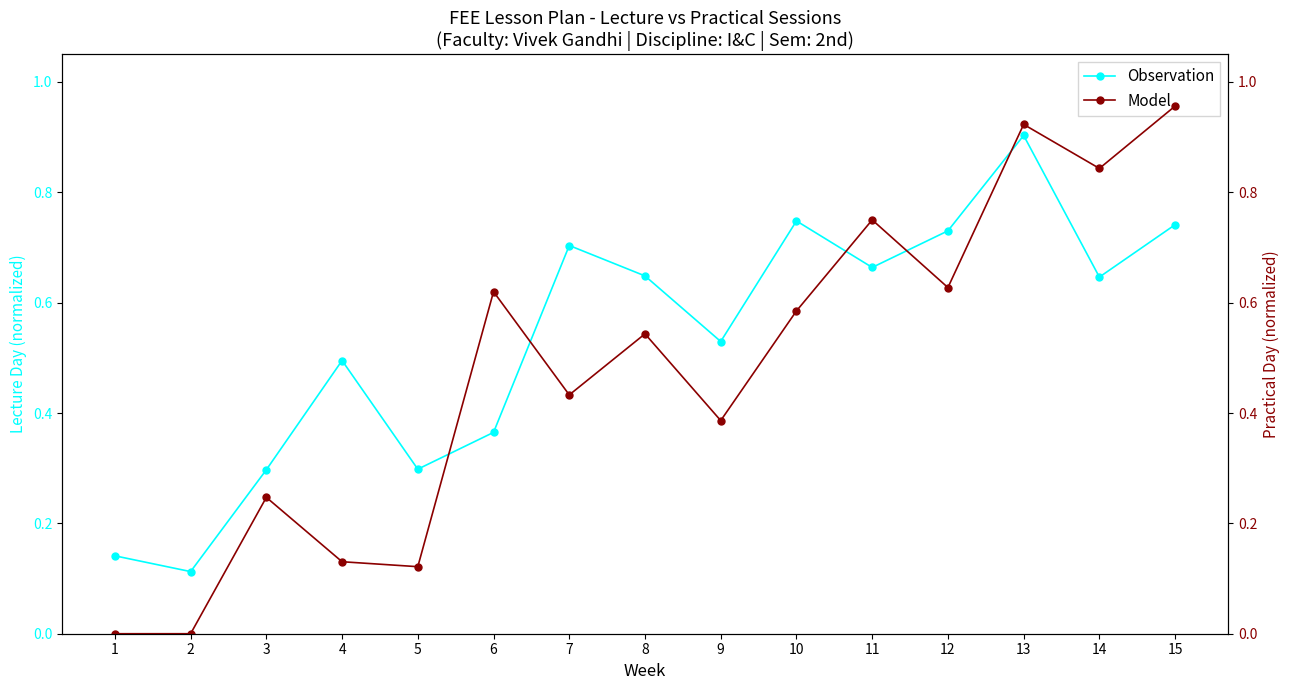

What is the value of the Model point at the 15th from the left?

1.0